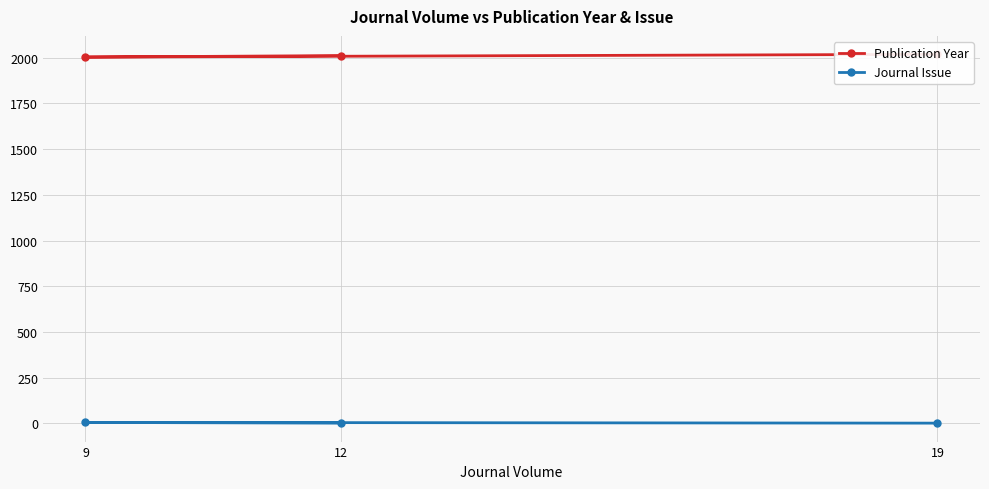

Which series has the largest total across all categories?

Publication Year